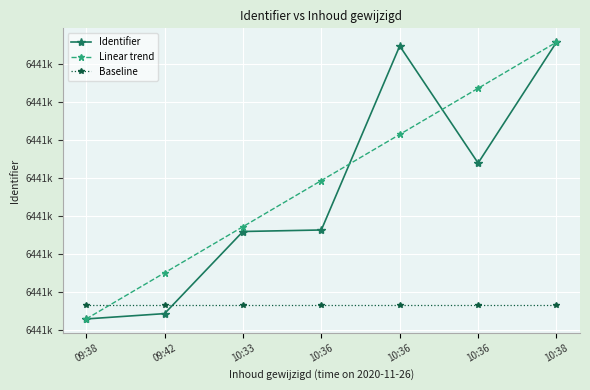

Which series has the largest total across all categories?

Linear trend